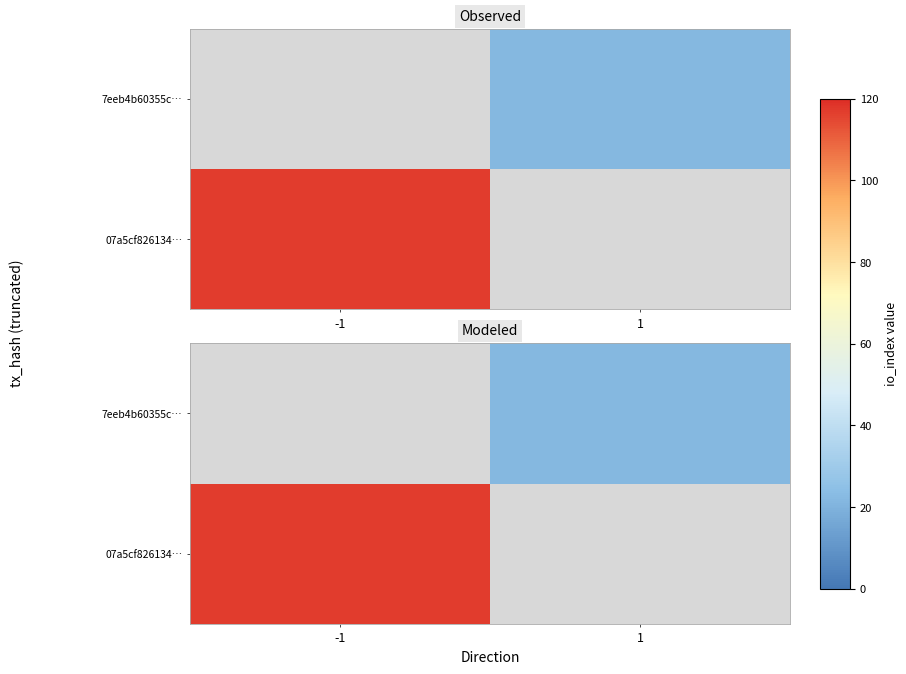

List the series in order of their overall mean, lowest first.

7eeb4b60355c…, 07a5cf826134…